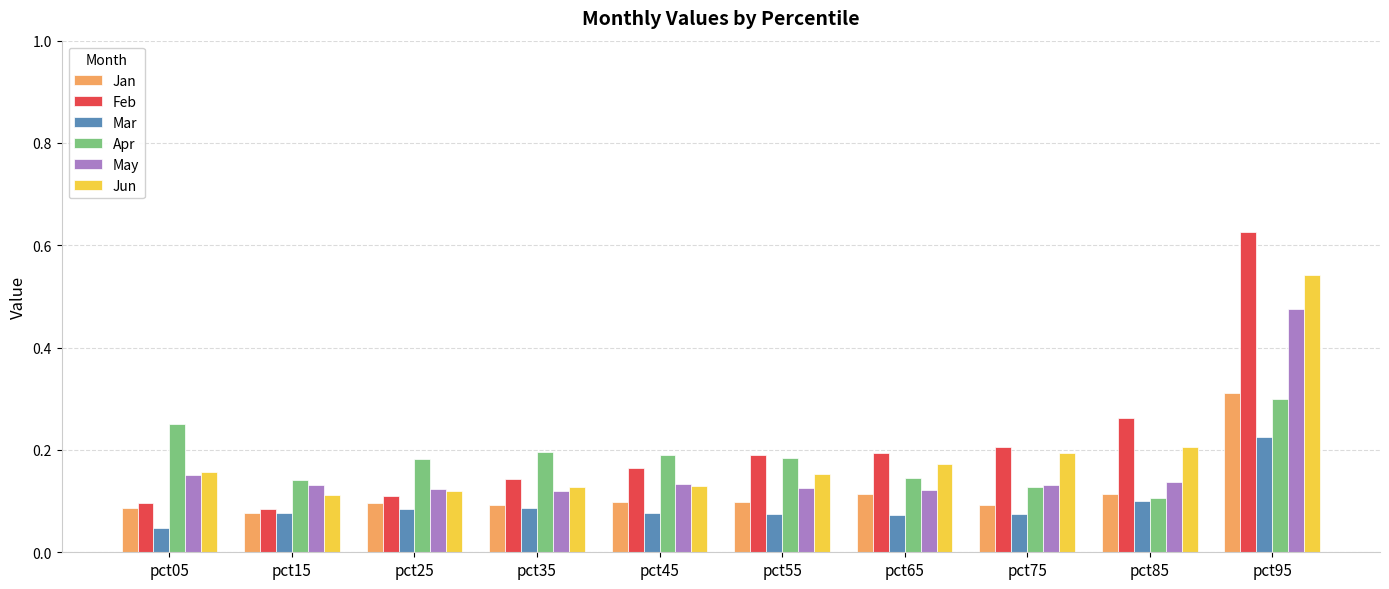

At how many categories does at least one series exceed 0?

10